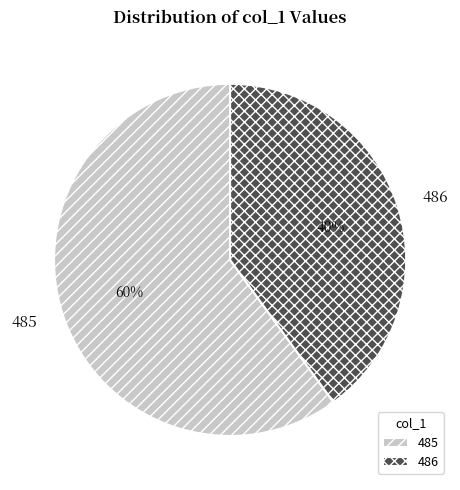

Which category has the smallest portion of the pie?

486